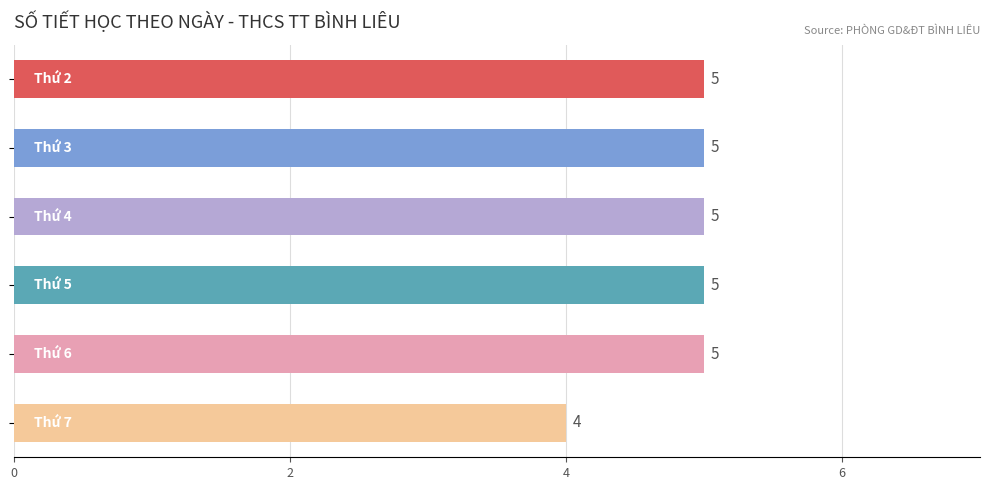

How many bars are there in total?

6